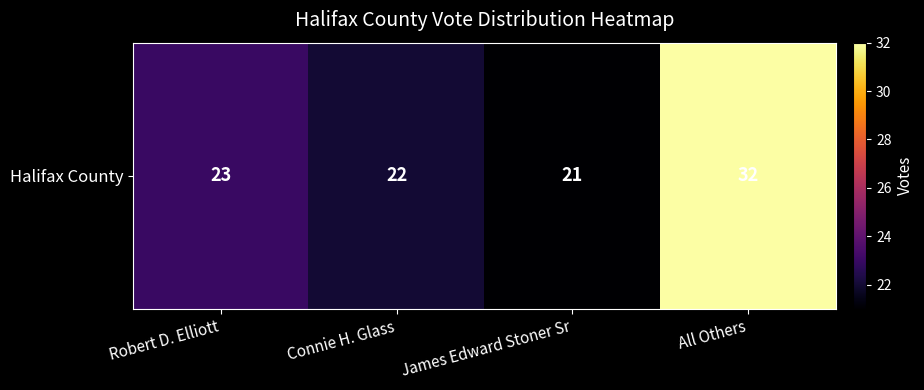

Which has a higher value, Connie H. Glass or Robert D. Elliott?

Robert D. Elliott